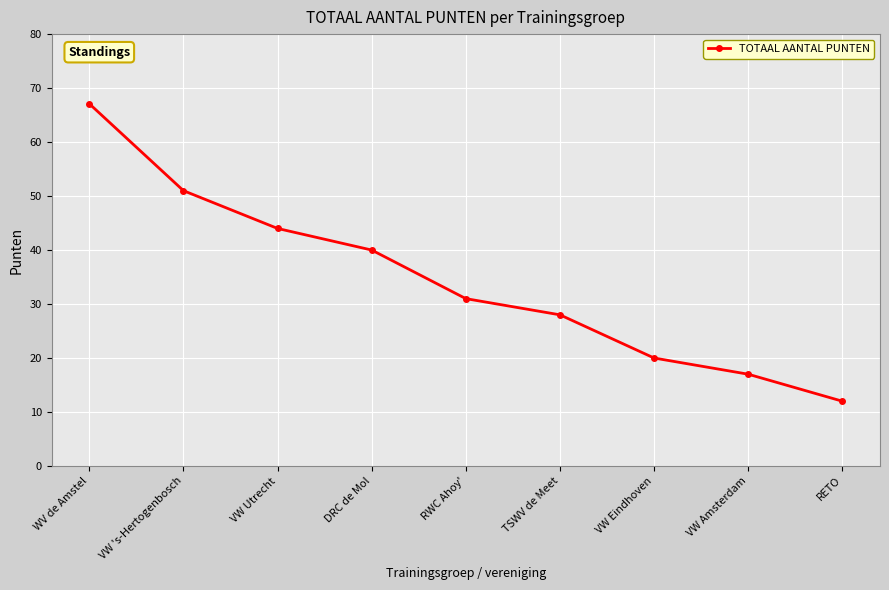

Rank the categories by value from highest to lowest.

WV de Amstel, VW 's-Hertogenbosch, VW Utrecht, DRC de Mol, RWC Ahoy', TSWV de Meet, VW Eindhoven, VW Amsterdam, RETO